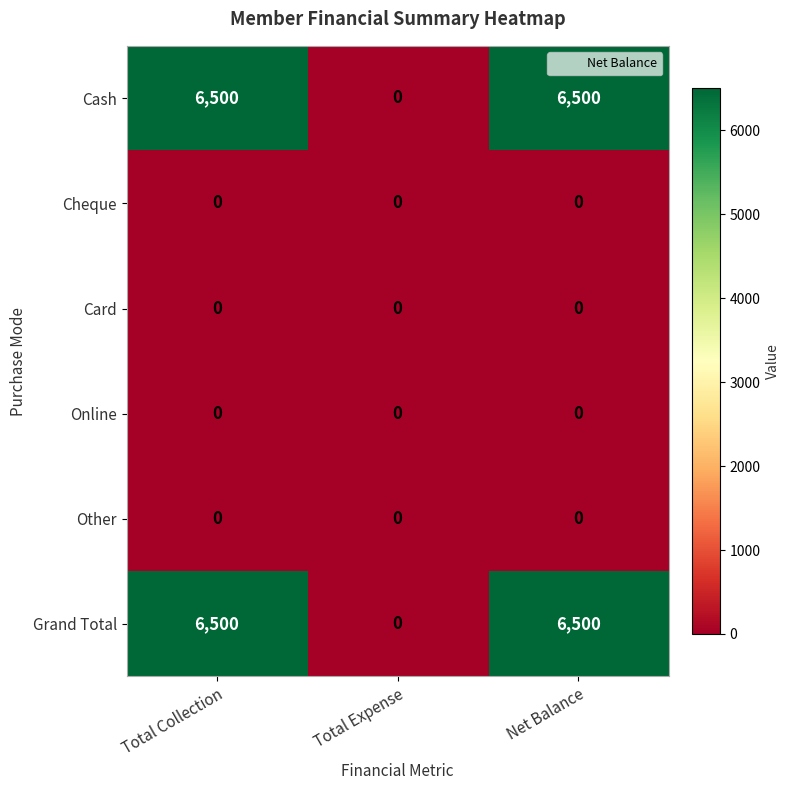

The value of Cheque at Net Balance is 0. True or false?

True